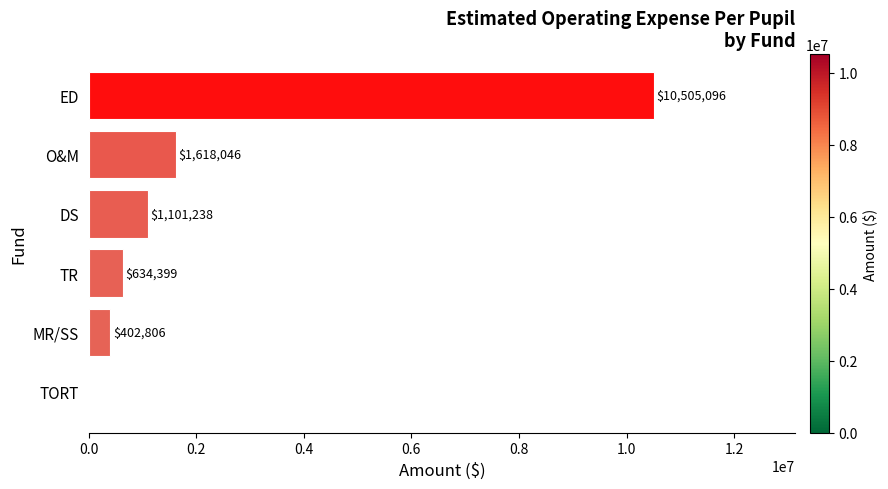

Where is the data nearest to the value 5252548?

O&M